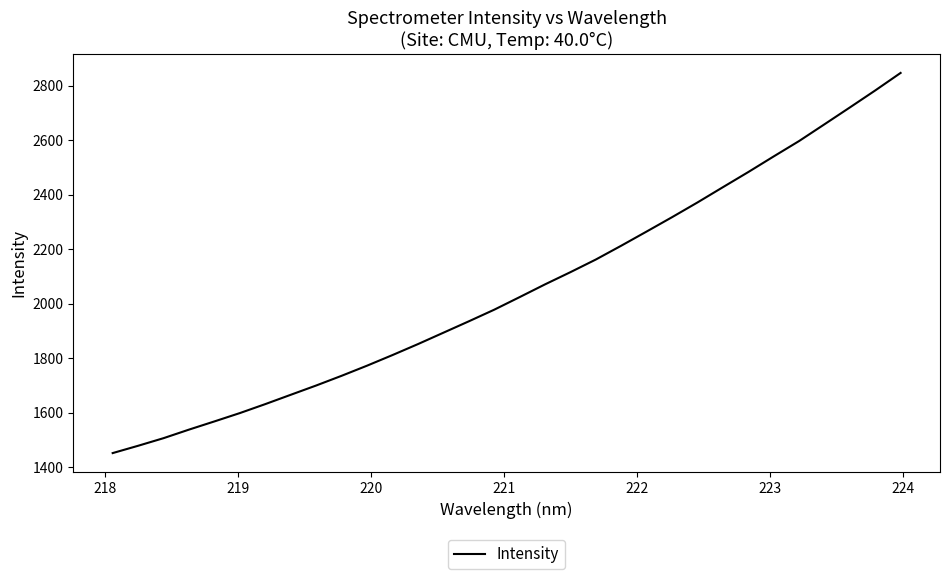

What is the difference between the maximum and minimum values?

1394.3